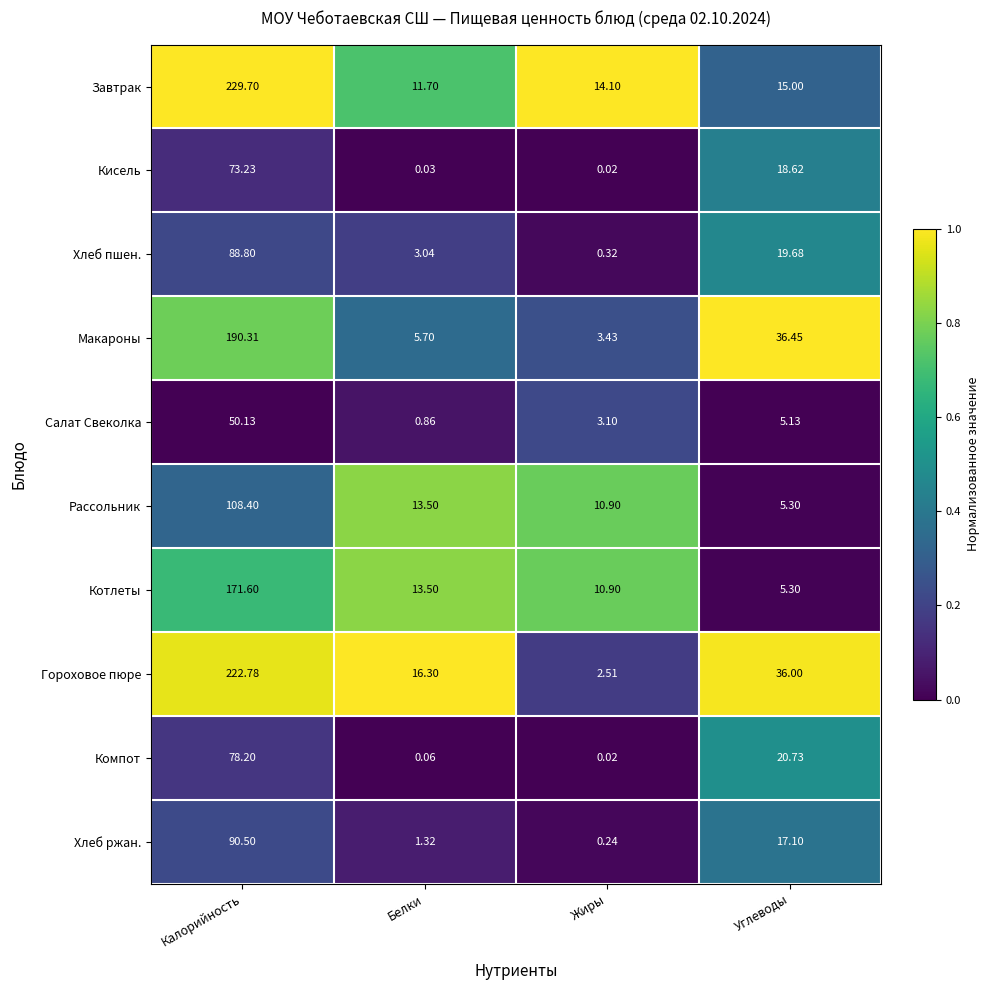

Which series has the widest spread of values?

Гороховое пюре